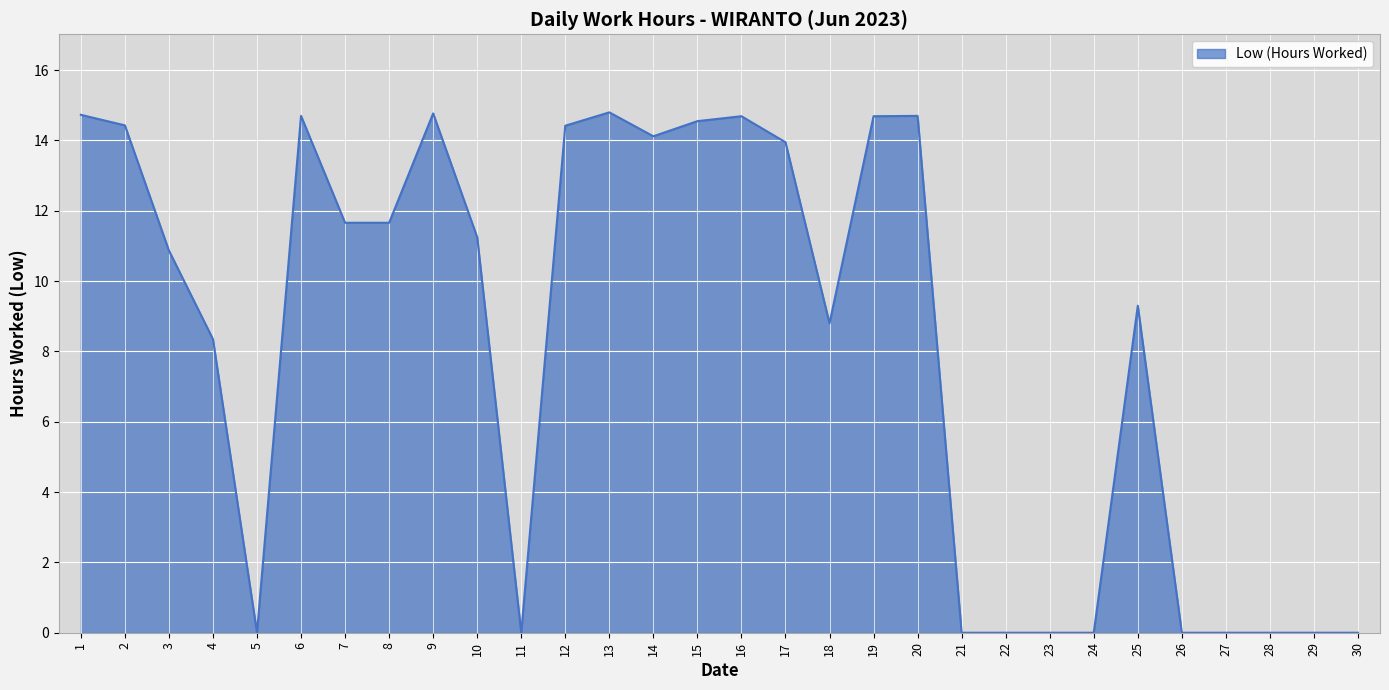

What is the difference between the maximum and minimum values?

14.8